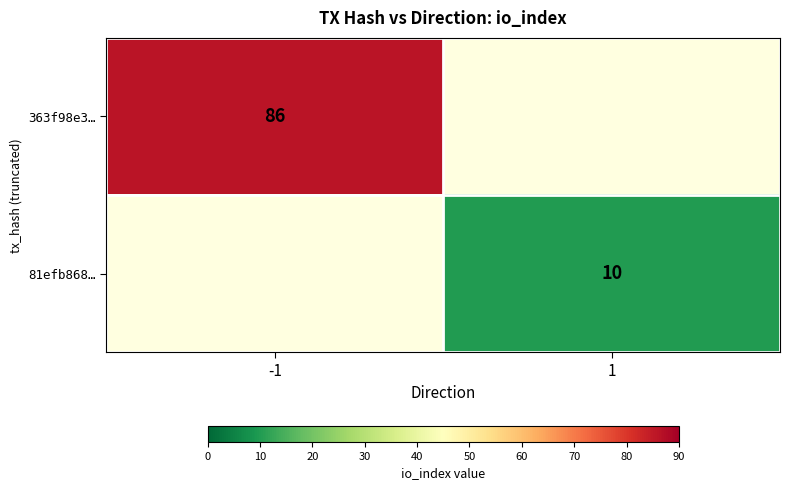

The 363f98e3… series shows 37 at -1. True or false?

False